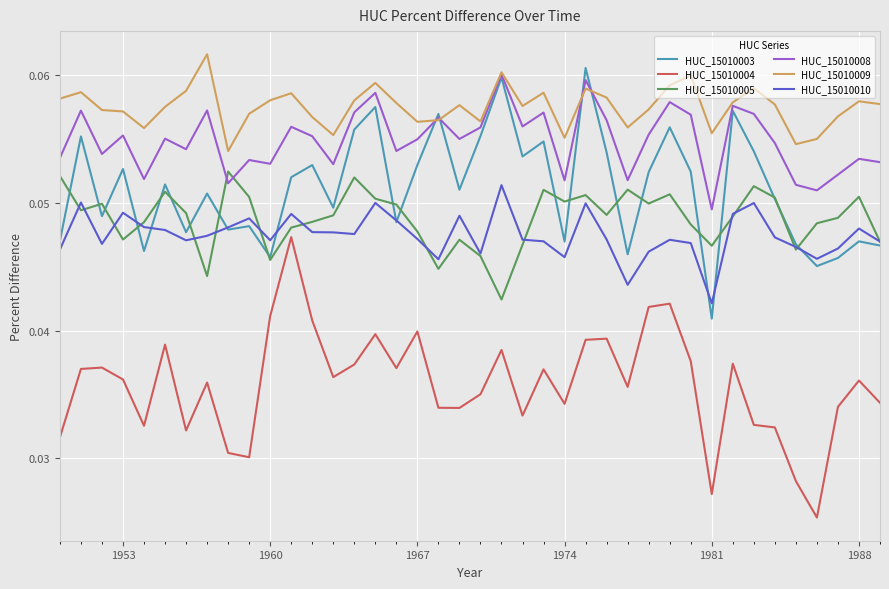

Which series has the largest total across all categories?

HUC_15010009